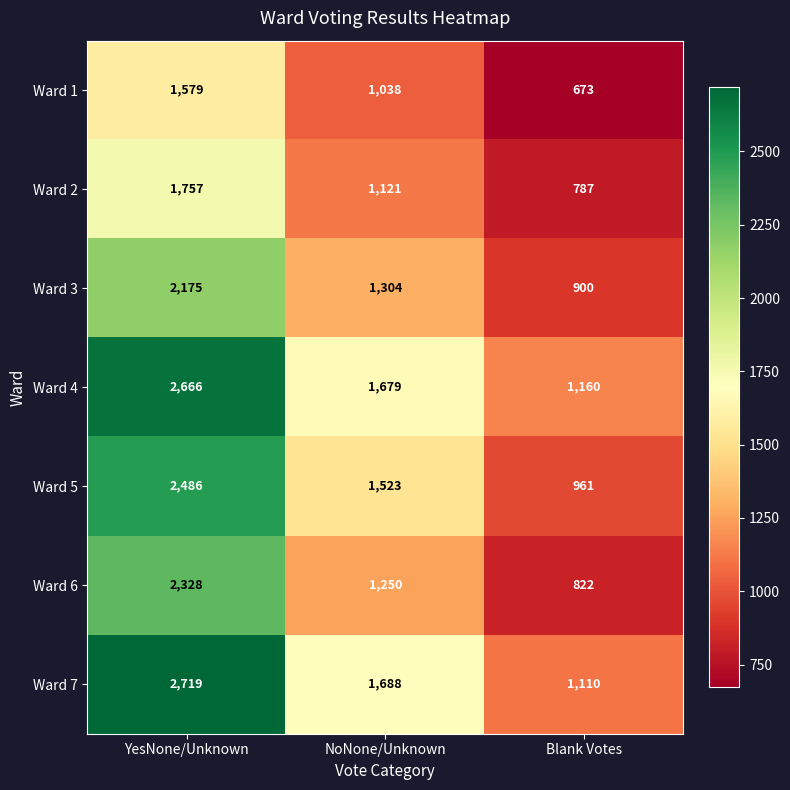

Count the number of data series in this chart.

7